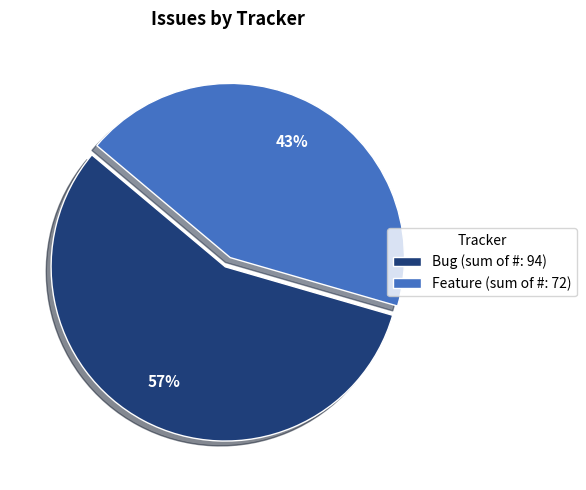

Approximately how many times larger is the value at Feature (sum of #: 72) compared to Bug (sum of #: 94)?

0.8